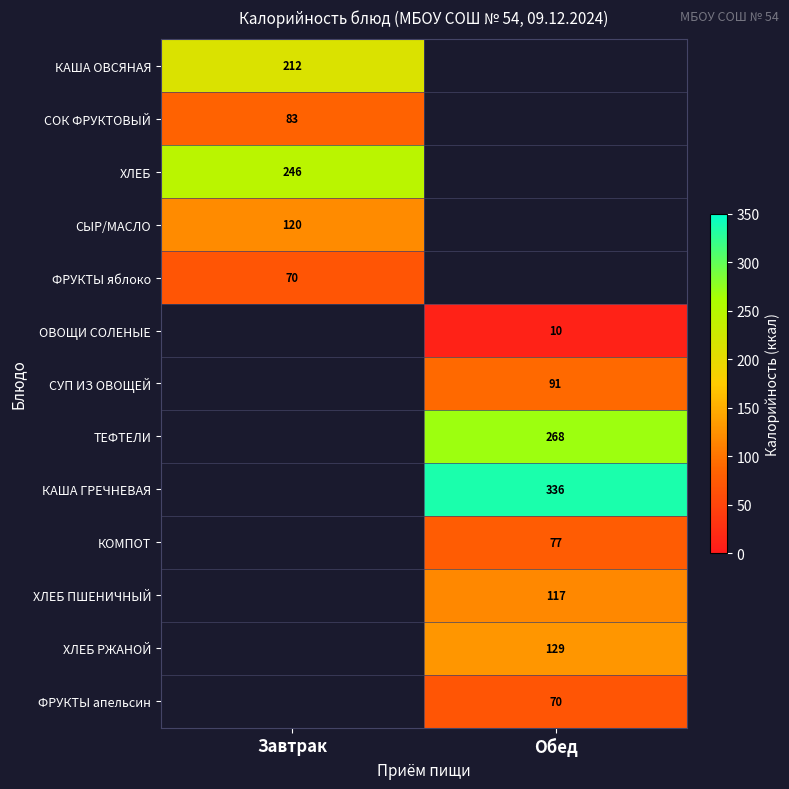

The ХЛЕБ ПШЕНИЧНЫЙ series shows 29.0 at Обед. True or false?

False